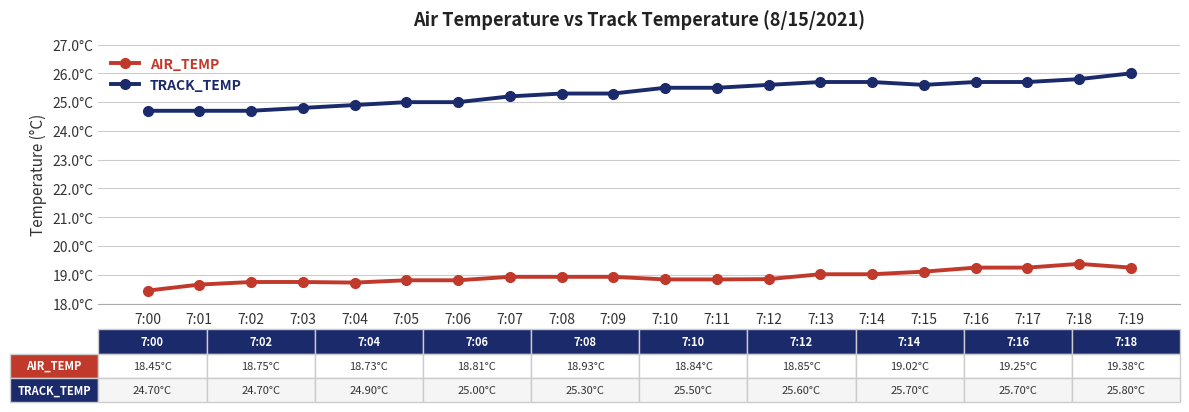

What is the difference between the highest and lowest values at 7:12?

6.8